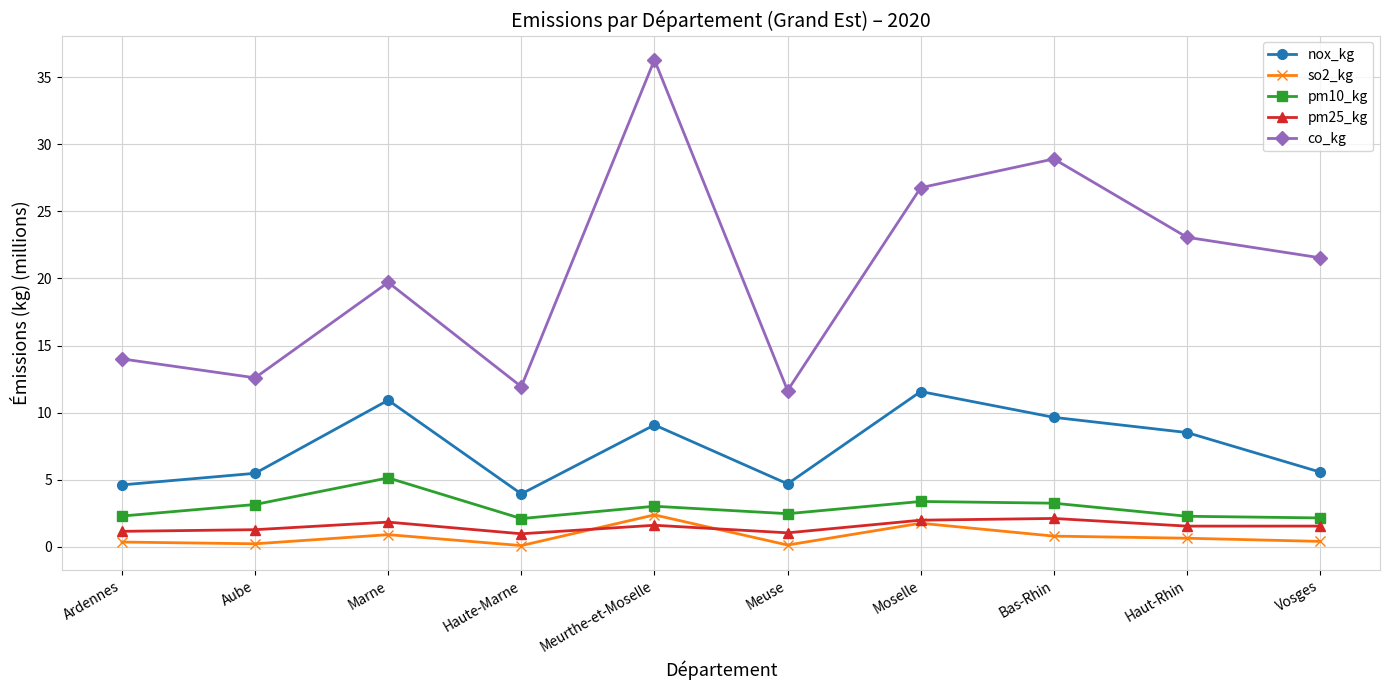

What is the label of the 3rd point from the right?

Bas-Rhin